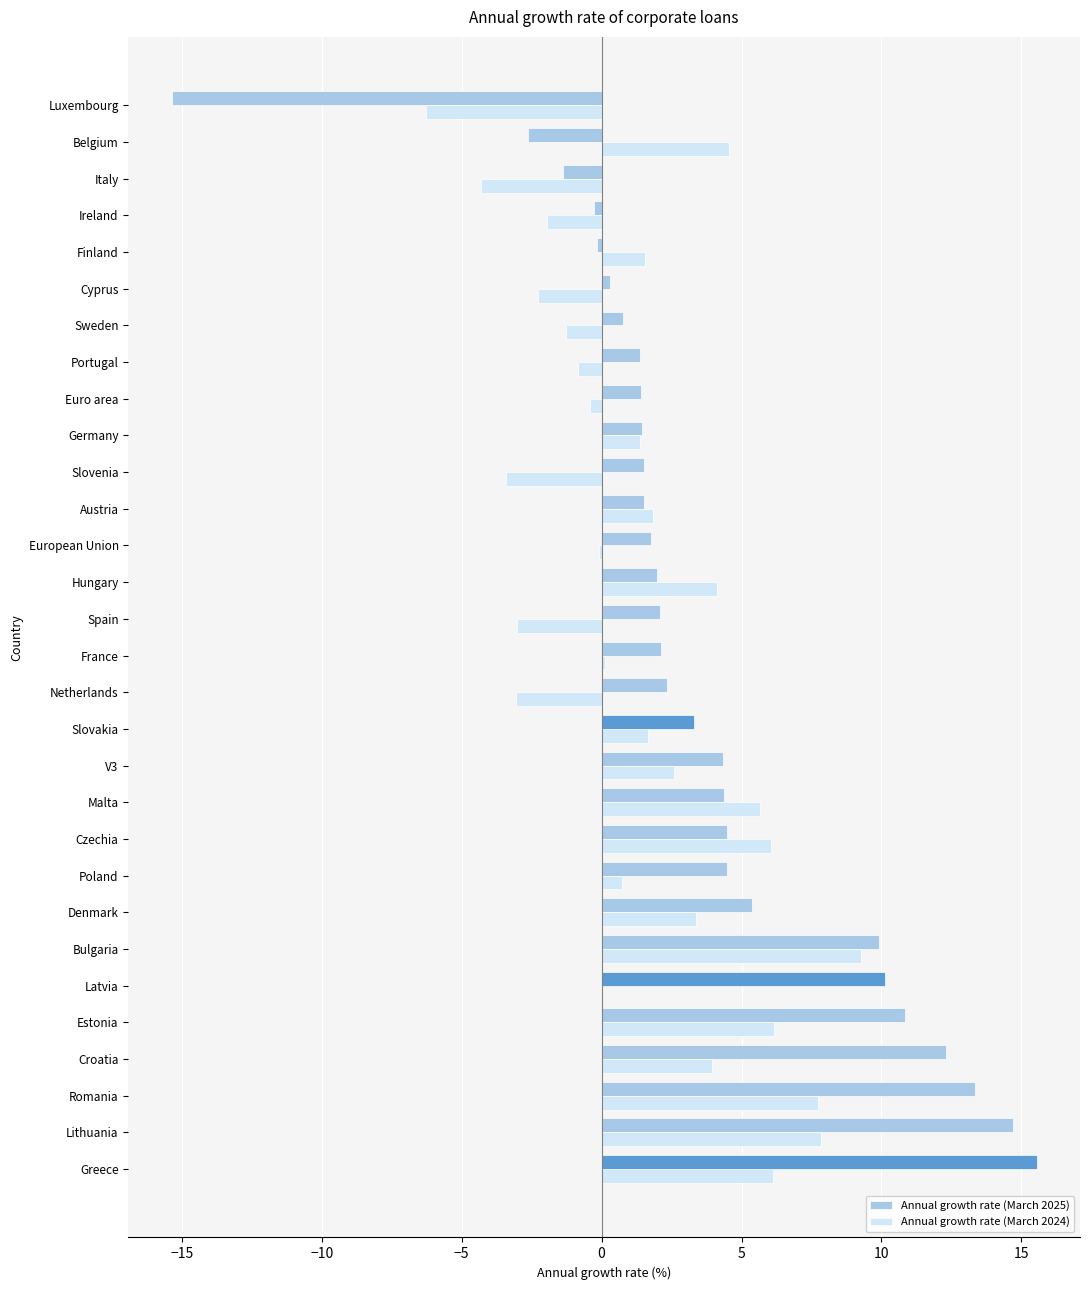

Reading left to right, list all the values displayed in this chart.

Annual growth rate (March 2025): 15.5	14.7	13.4	12.3	10.8	10.1	9.9	5.4	4.5	4.5	4.4	4.3	3.3	2.3	2.1	2.1	2.0	1.8	1.5	1.5	1.5	1.4	1.4	0.8	0.3	-0.2	-0.3	-1.4	-2.6	-15.4
Annual growth rate (March 2024): 6.1	7.8	7.7	4.0	6.2	0.0	9.3	3.4	0.7	6.1	5.7	2.6	1.7	-3.1	0.1	-3.0	4.1	-0.1	1.8	-3.4	1.4	-0.4	-0.8	-1.3	-2.3	1.6	-1.9	-4.3	4.6	-6.3